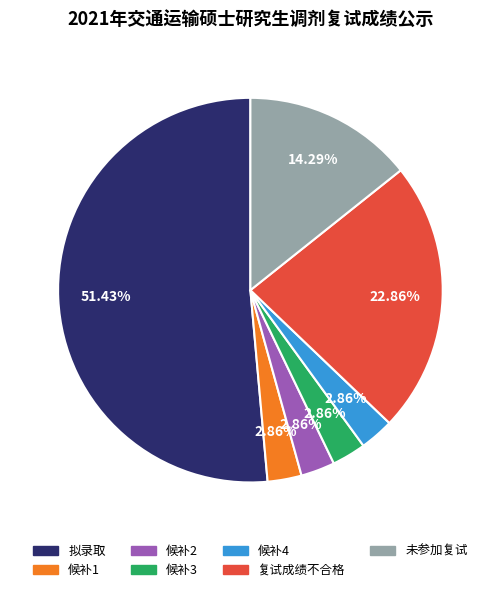

What percentage is the 拟录取 slice, to the nearest percent?

51%